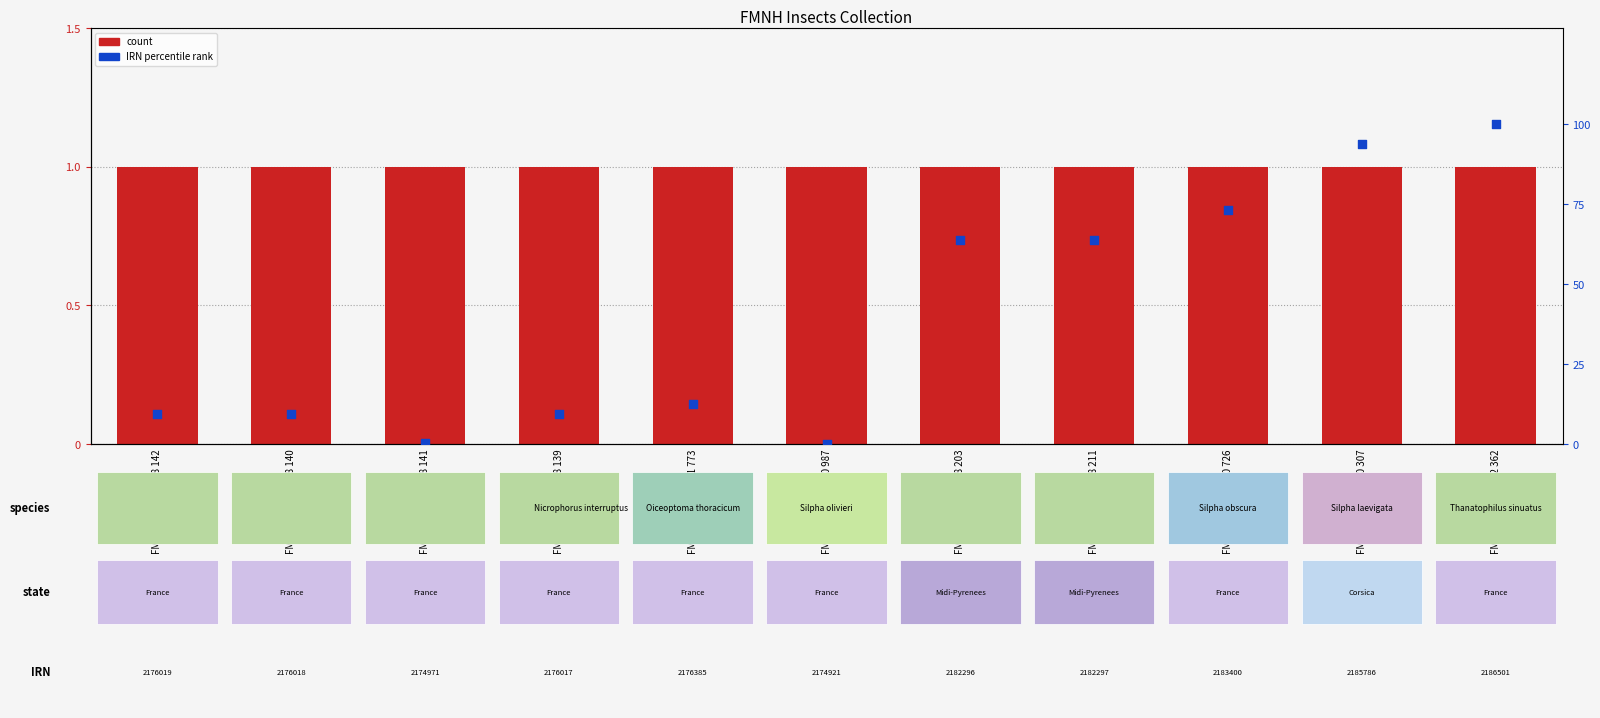

Which series reaches the minimum Y coordinate?

IRN percentile rank